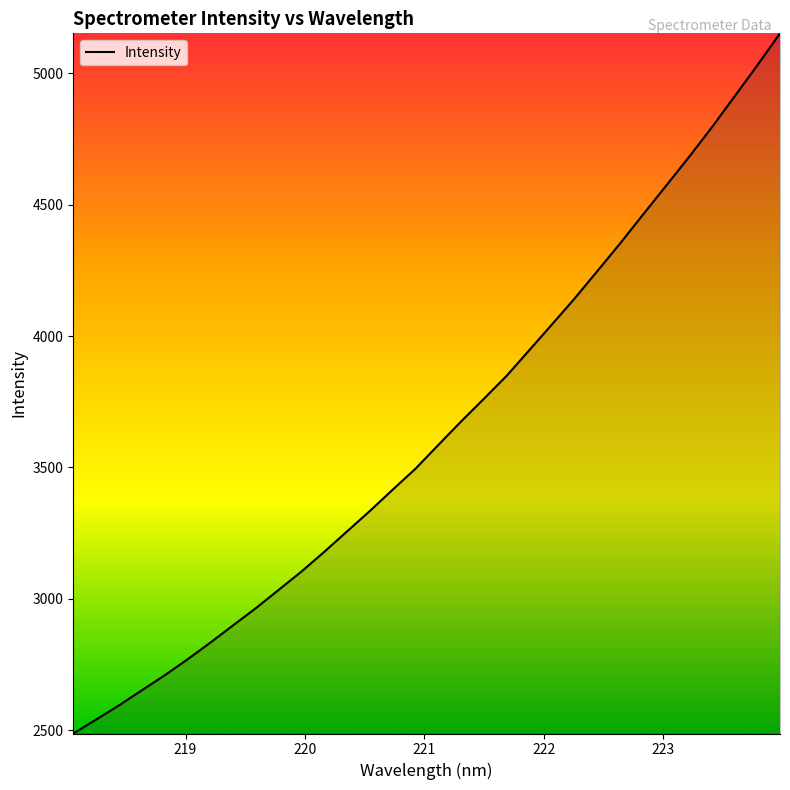

What is the maximum value shown in the chart?

5152.7